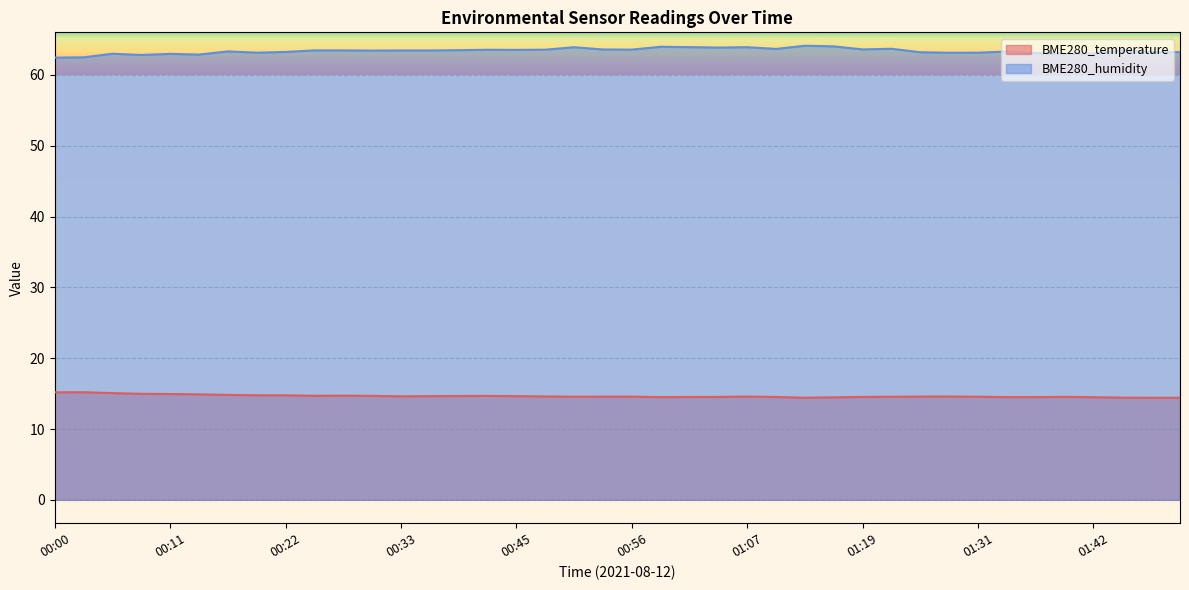

List the labels in order of BME280_humidity value, smallest first.

00:00, 00:03, 00:08, 00:14, 01:40, 00:11, 00:06, 01:42, 01:37, 01:28, 00:19, 01:31, 01:25, 01:51, 00:22, 01:48, 01:34, 00:17, 00:31, 00:33, 00:36, 00:25, 00:28, 00:39, 01:45, 00:45, 00:42, 00:47, 00:56, 00:53, 01:19, 01:10, 01:22, 01:04, 00:50, 01:07, 01:01, 00:59, 01:16, 01:13